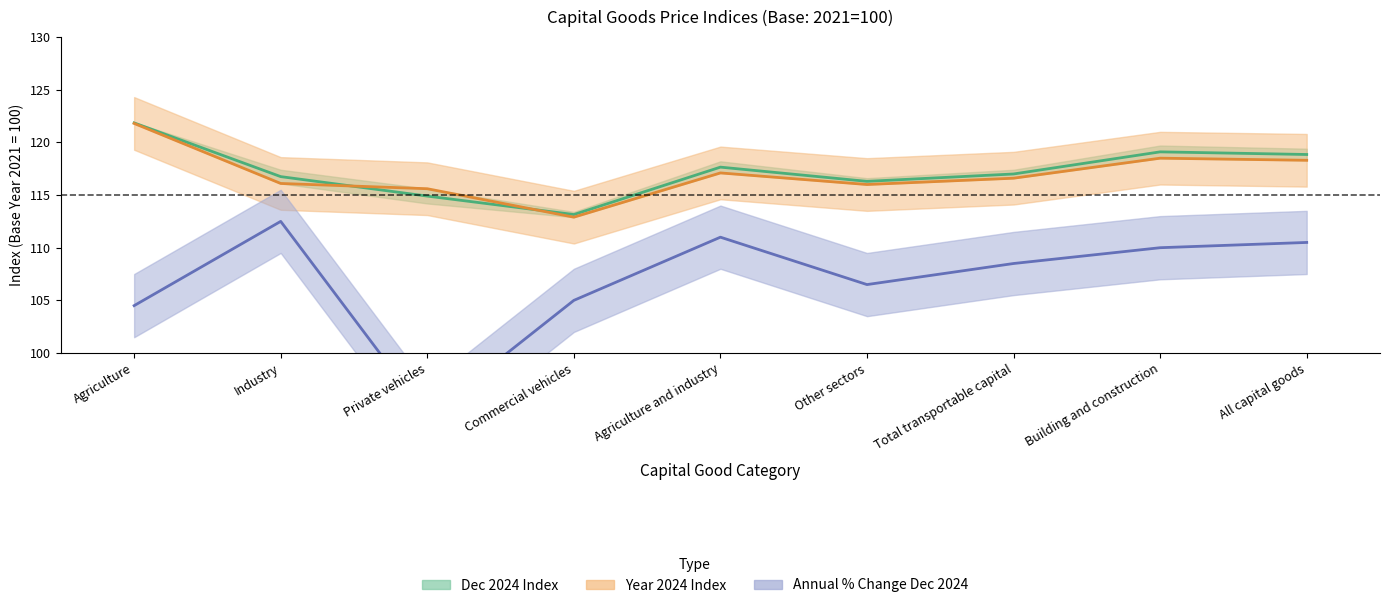

What are all the series names shown in the legend?

Dec 2024 Index, Year 2024 Index, Annual % Change Dec 2024